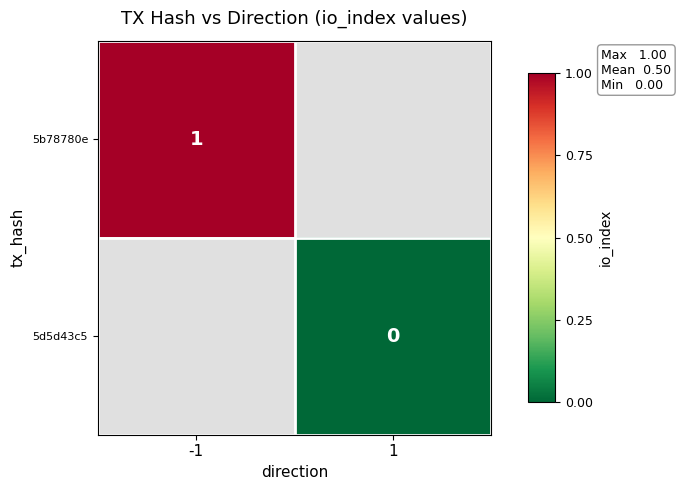

Between -1 and 1, which is larger?

1